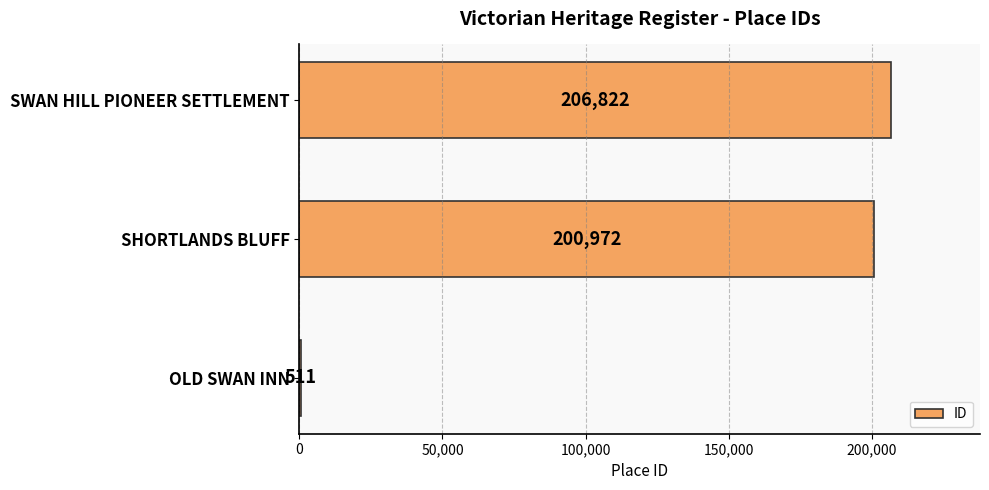

Where is the data nearest to the value 103666?

SHORTLANDS BLUFF